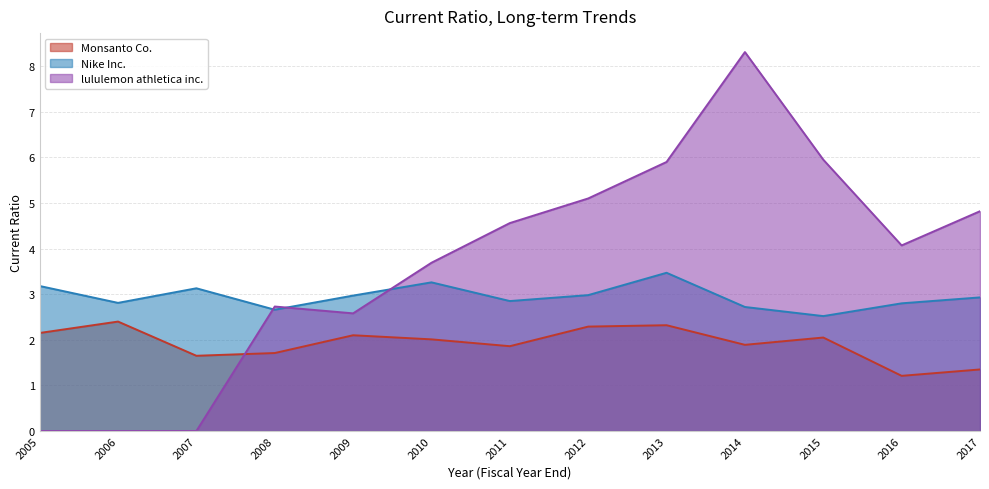

After their last crossing, which series has the higher values: lululemon athletica inc. or Nike Inc.?

lululemon athletica inc.